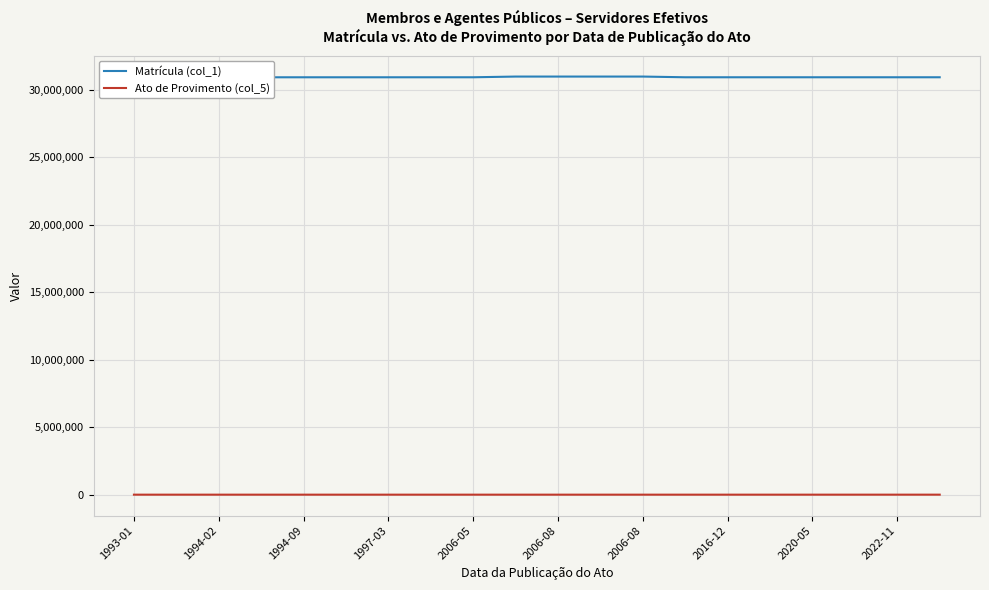

Count the number of data series in this chart.

2